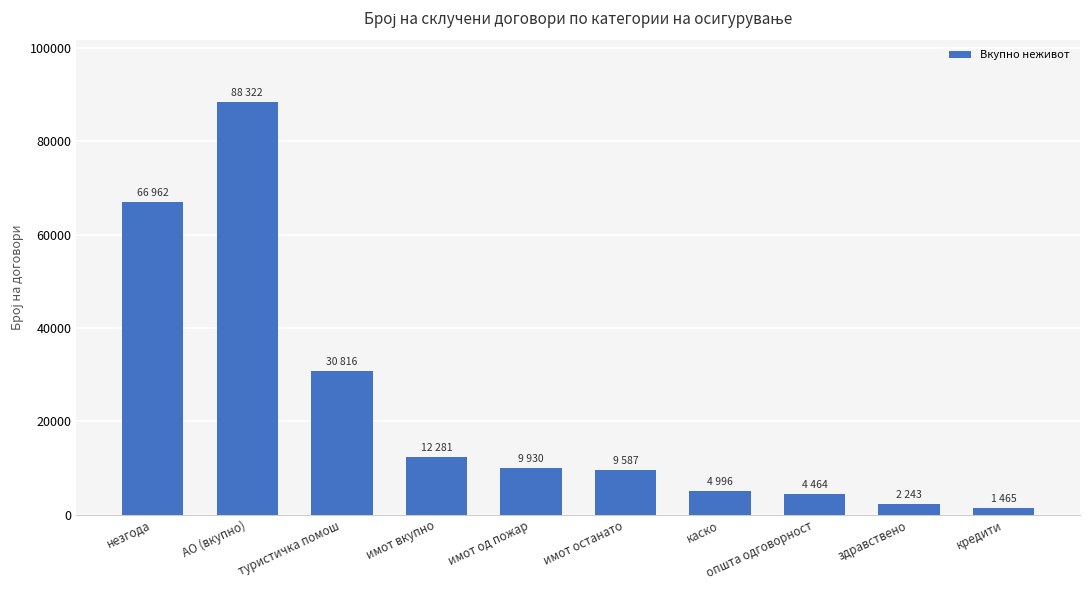

At which category does the chart reach its peak across all series?

АО (вкупно)